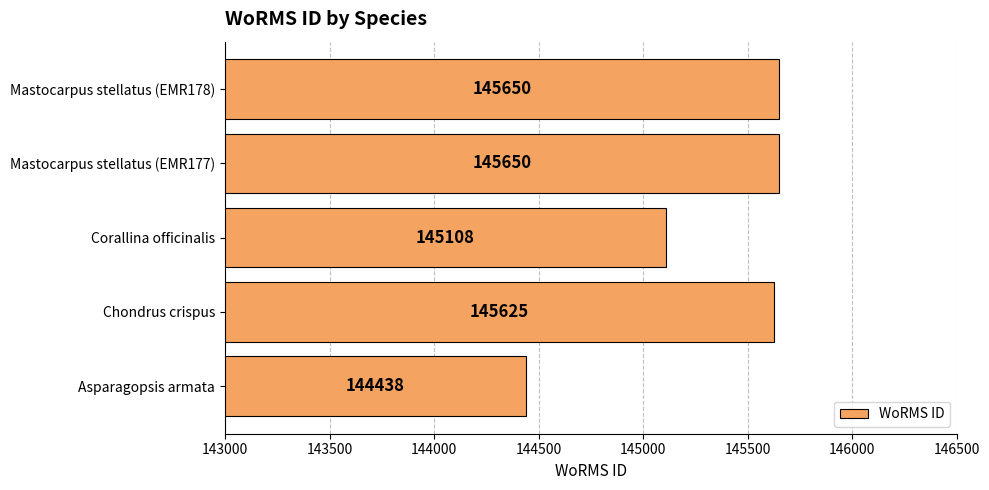

How many distinct data groups are displayed?

1